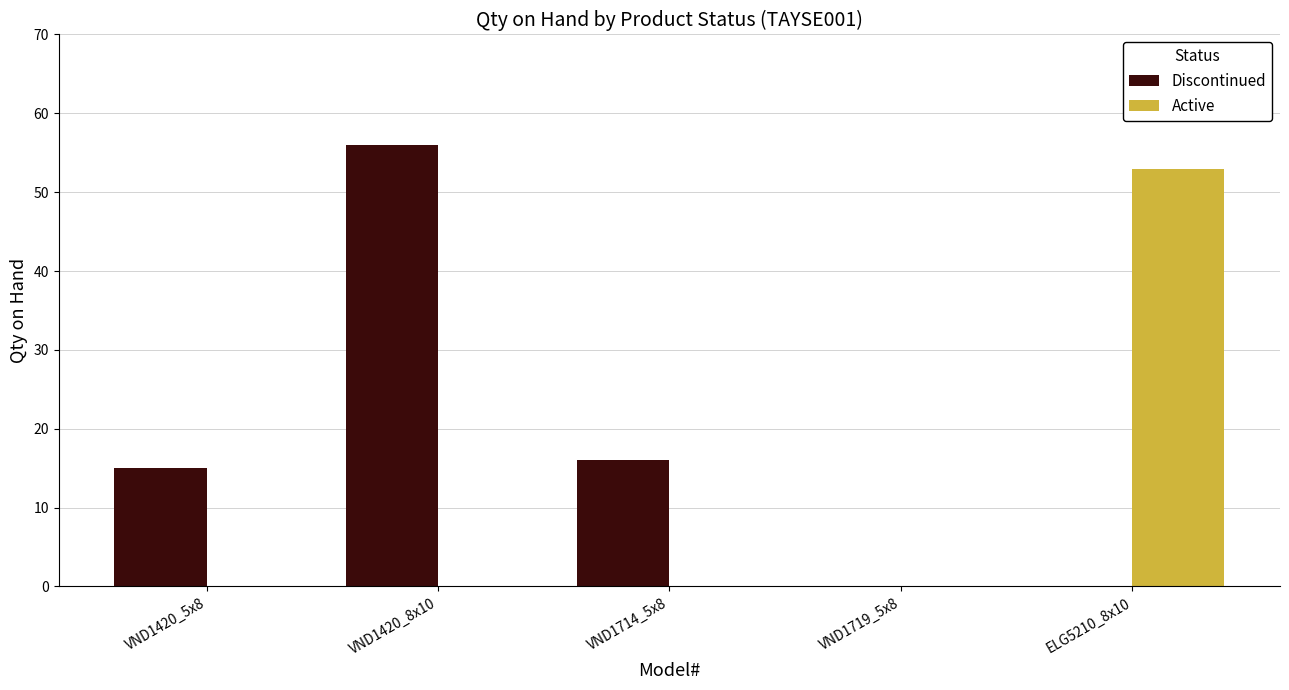

Between VND1420_5x8 and VND1719_5x8, which series saw the biggest shift?

Discontinued